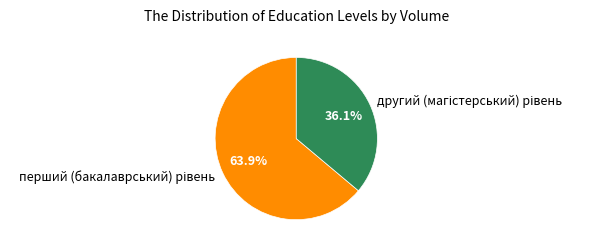

Is there a majority slice in this chart?

Yes